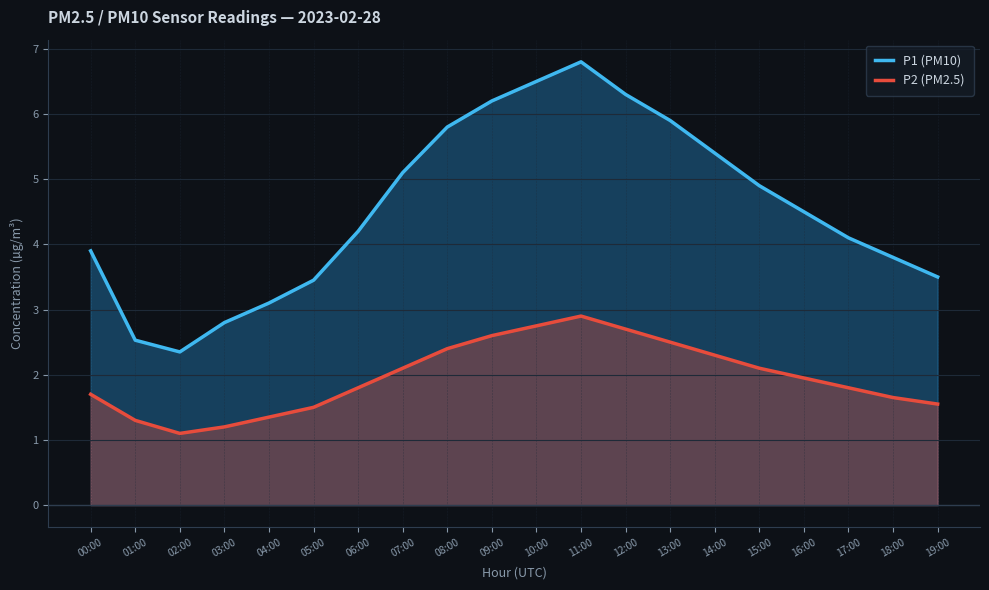

At which label does P1 (PM10) reach its minimum?

02:00